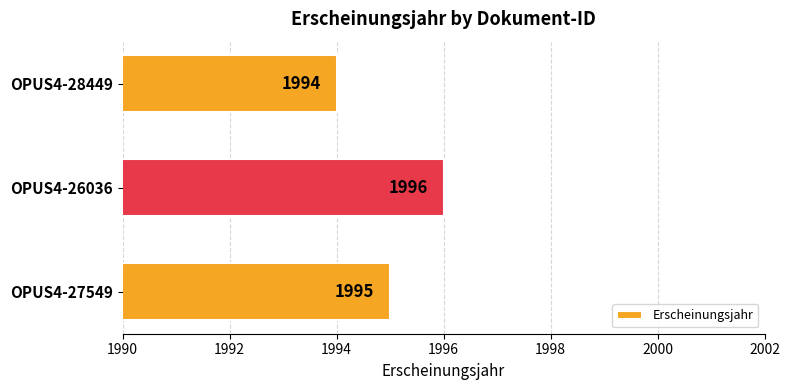

The chart shows a value of 3095 at OPUS4-26036. True or false?

False